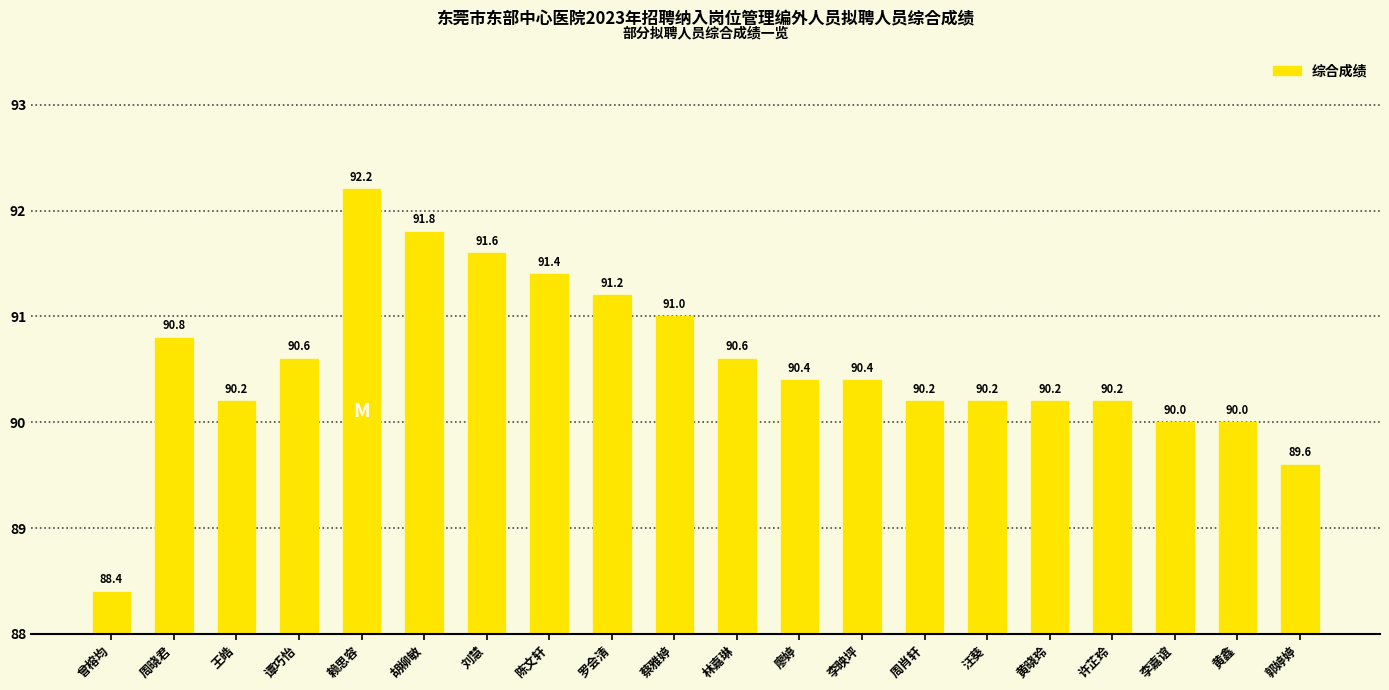

At which label does the data first exceed 90?

周晓君